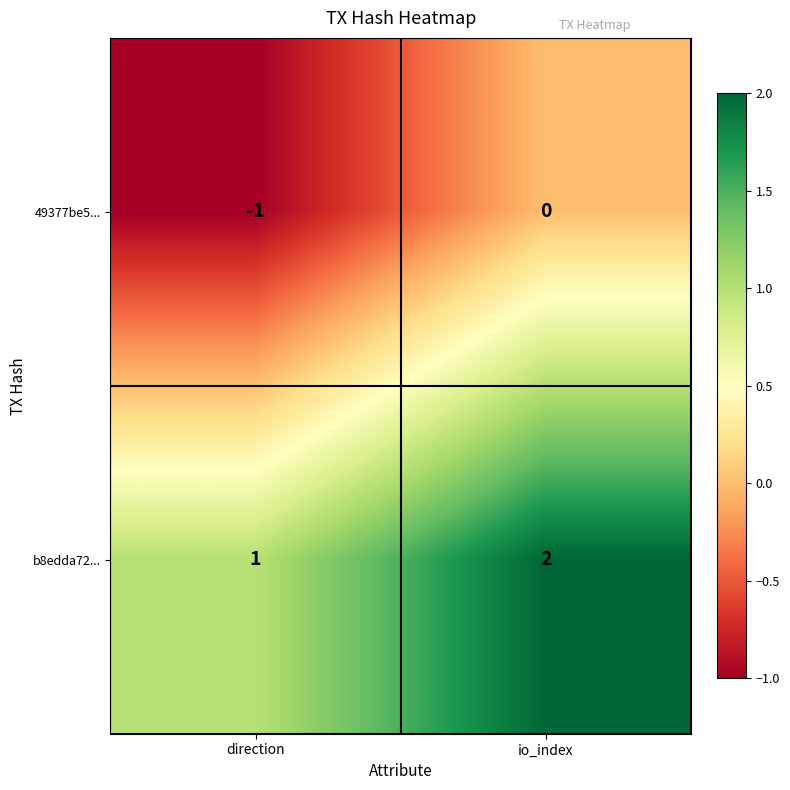

What is the sum of all b8edda72... values?

3